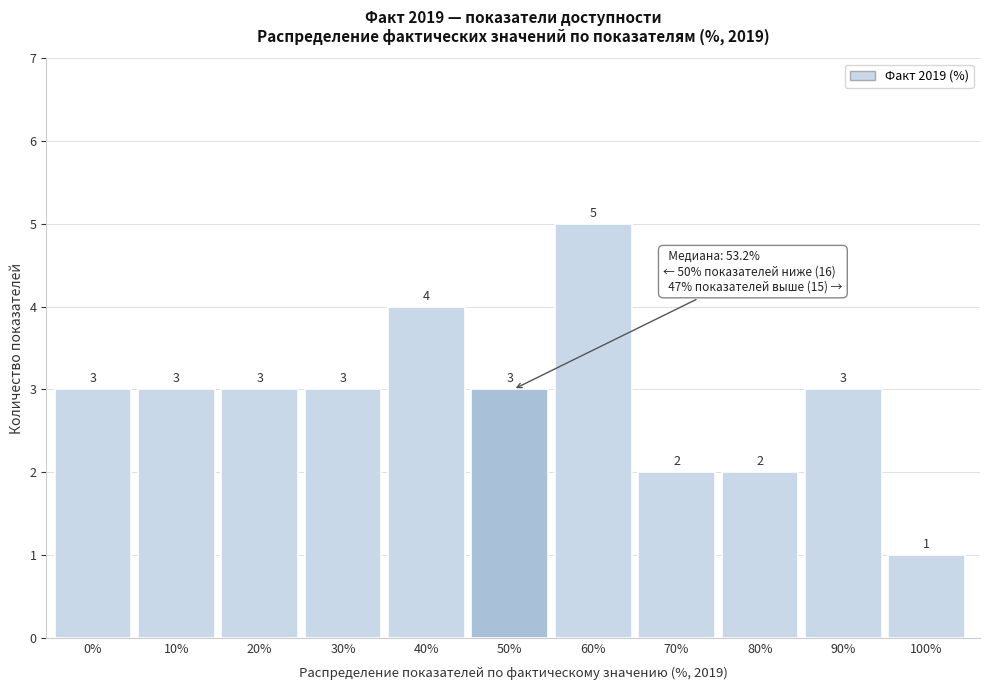

Reading left to right, extract all data points from this chart.

0%=3	10%=3	20%=3	30%=3	40%=4	50%=3	60%=5	70%=2	80%=2	90%=3	100%=1